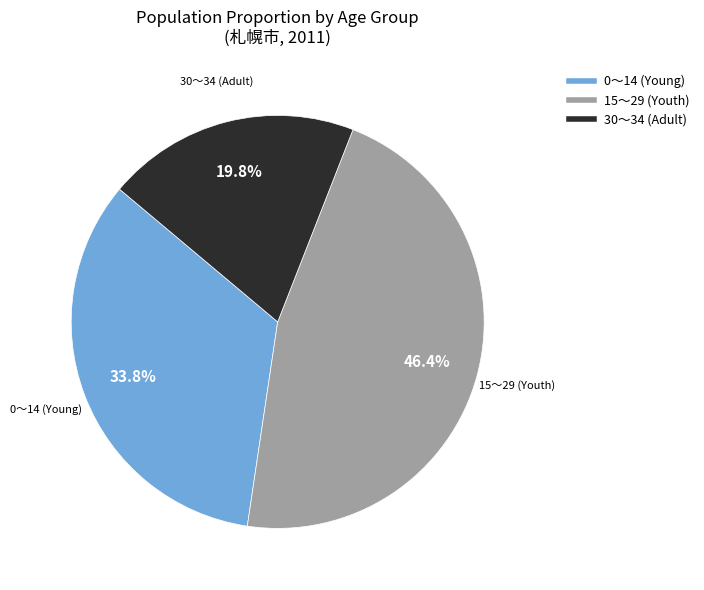

Does any single category account for the majority?

No